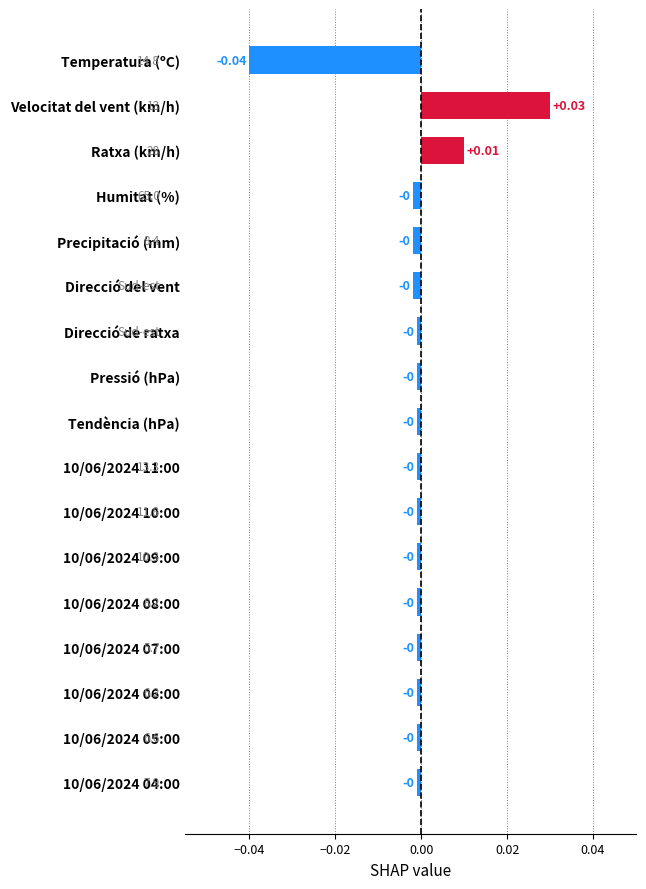

At which category does the chart reach its peak across all series?

Velocitat del vent (km/h)